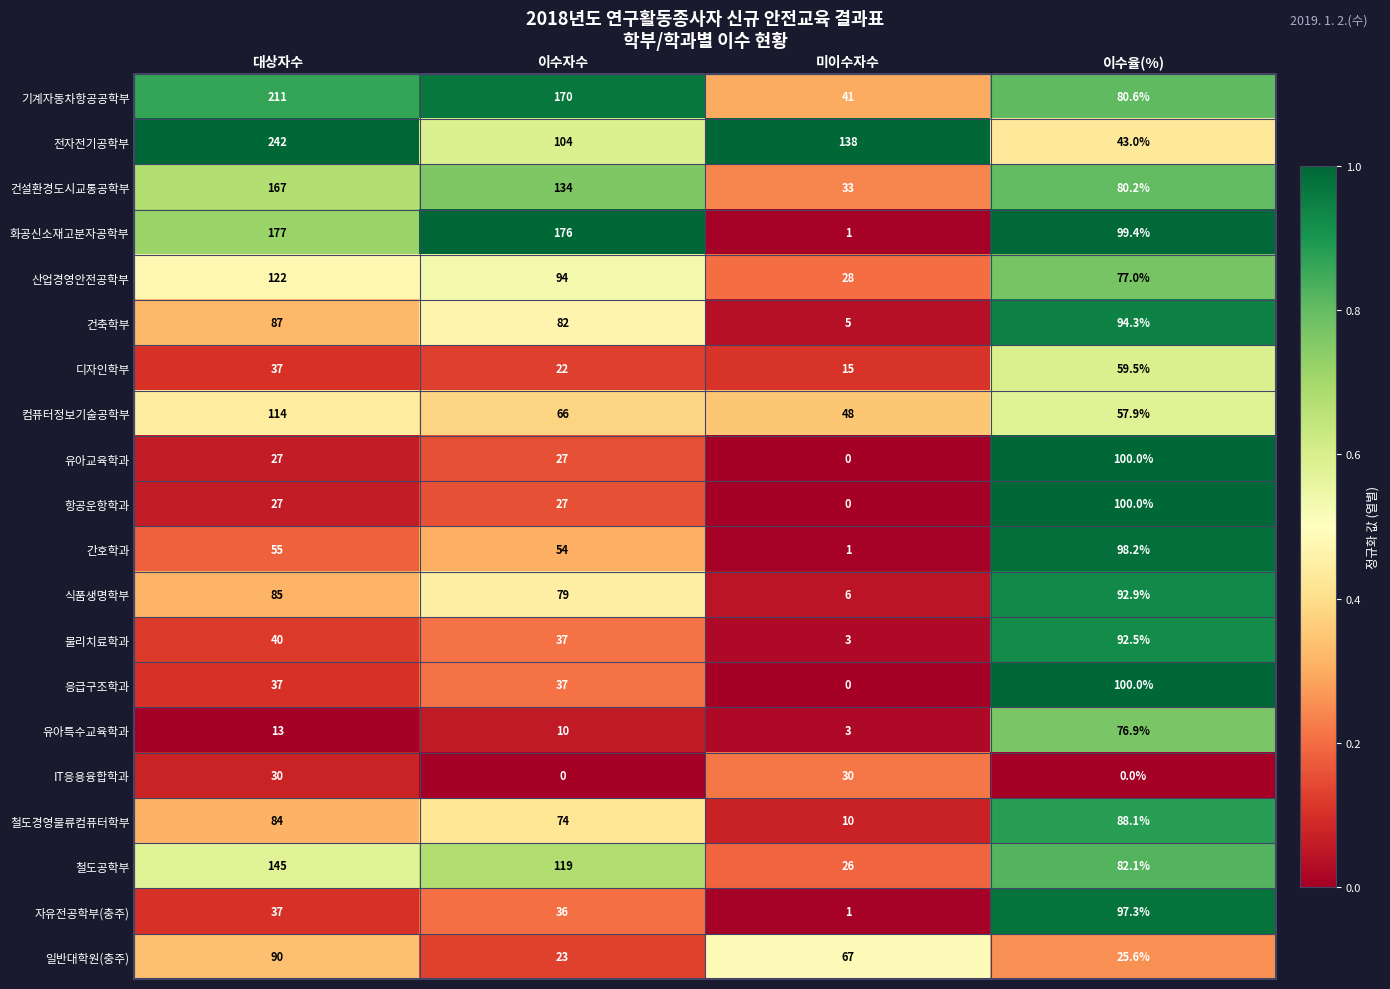

What is the difference between the 자유전공학부(충주) values at 대상자수 and 미이수자수?

36.0